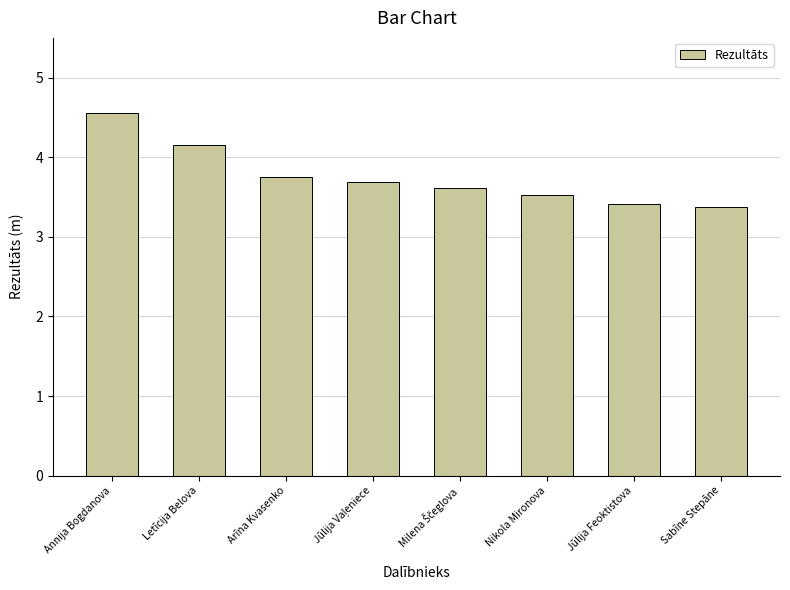

Which has a higher value, Sabīne Stepāne or Arīna Kvasenko?

Arīna Kvasenko